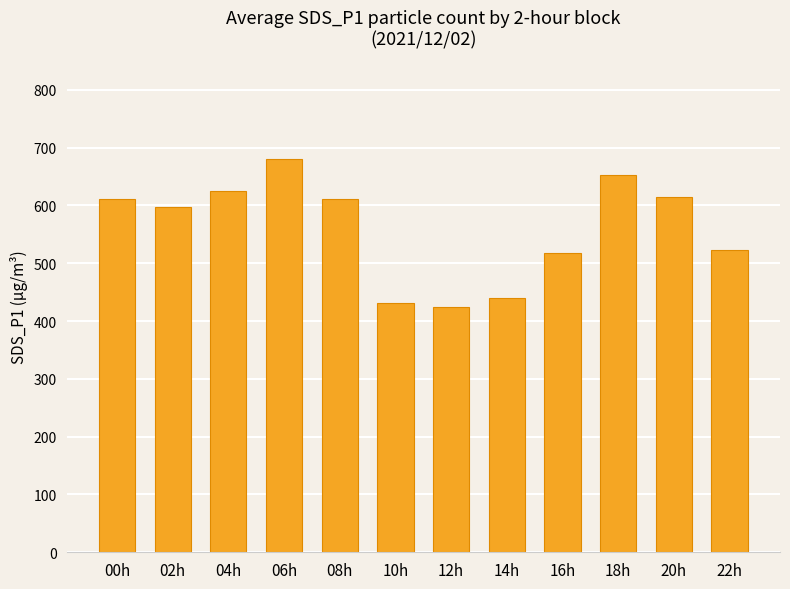

True or false: the data shows 653.3 at 18h.

True